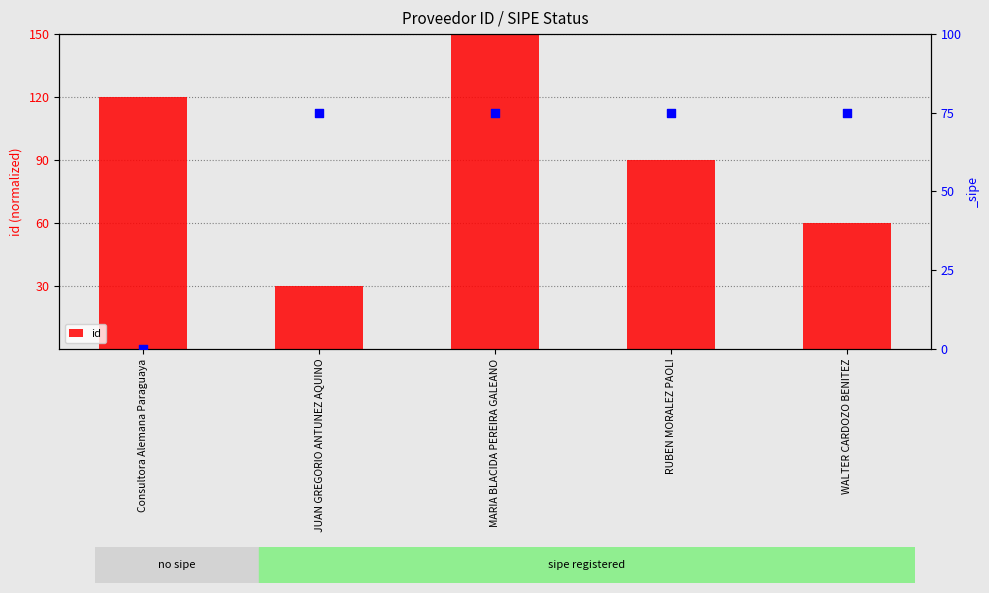

What is the change in value from Consultora Alemana Paraguaya to JUAN GREGORIO ANTUNEZ AQUINO?

-90